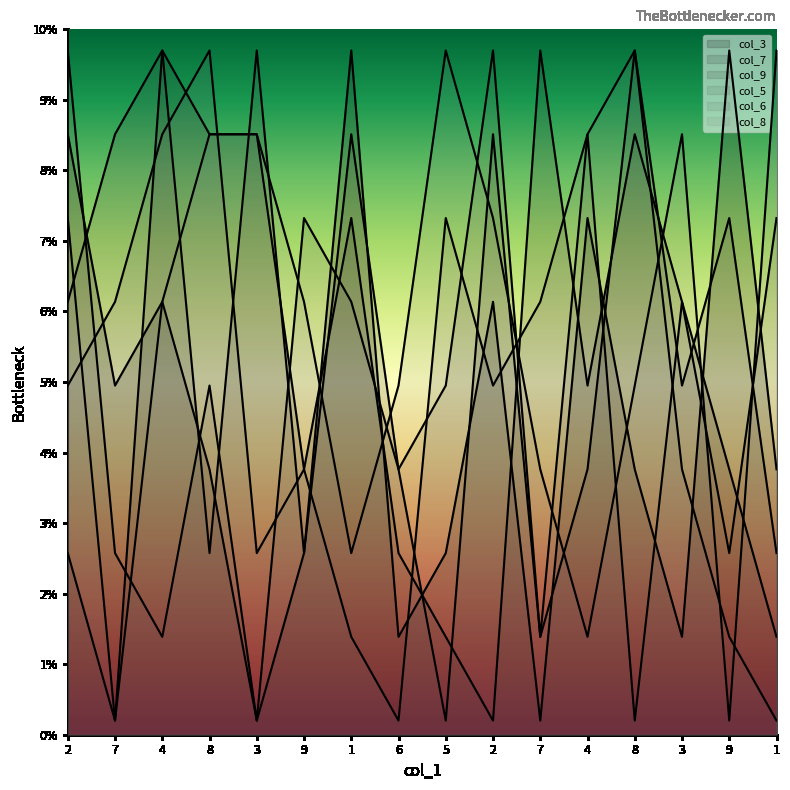

Does the chart display data point markers on the line(s)?

No